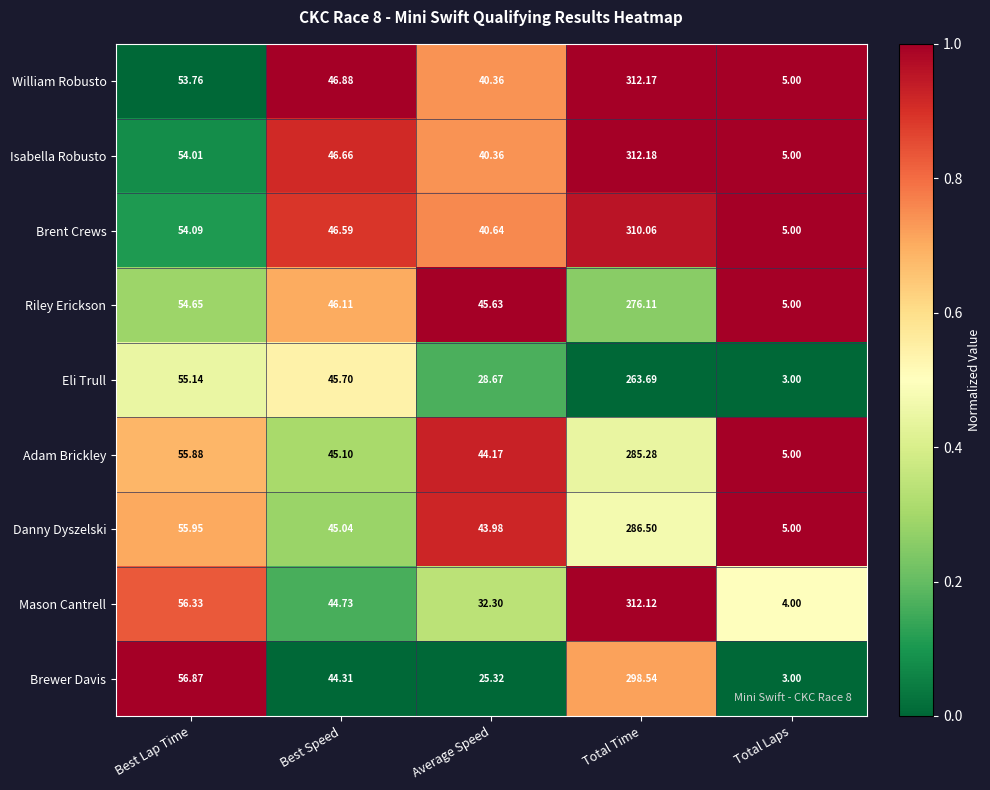

Count the number of categories in the chart.

5